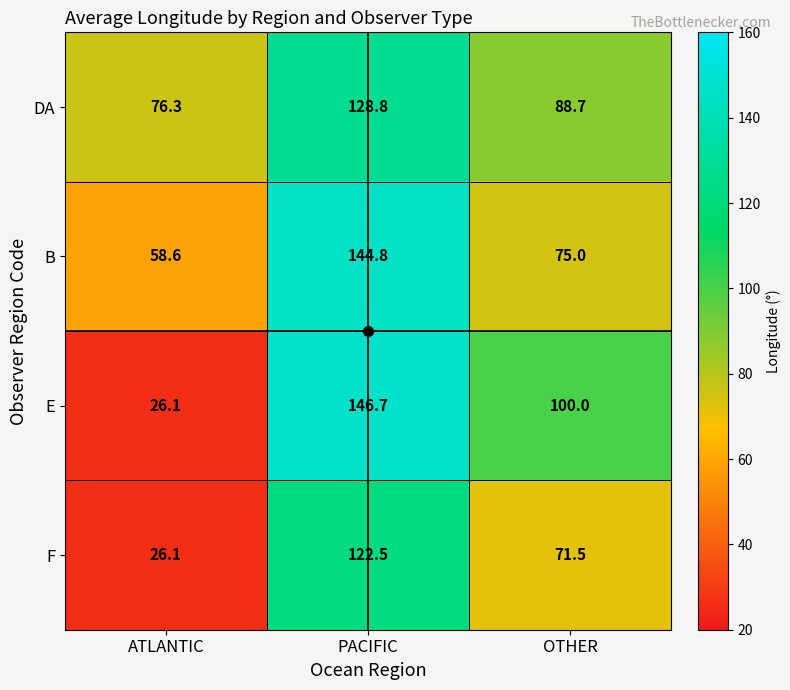

What value does the F series have at OTHER?

71.5